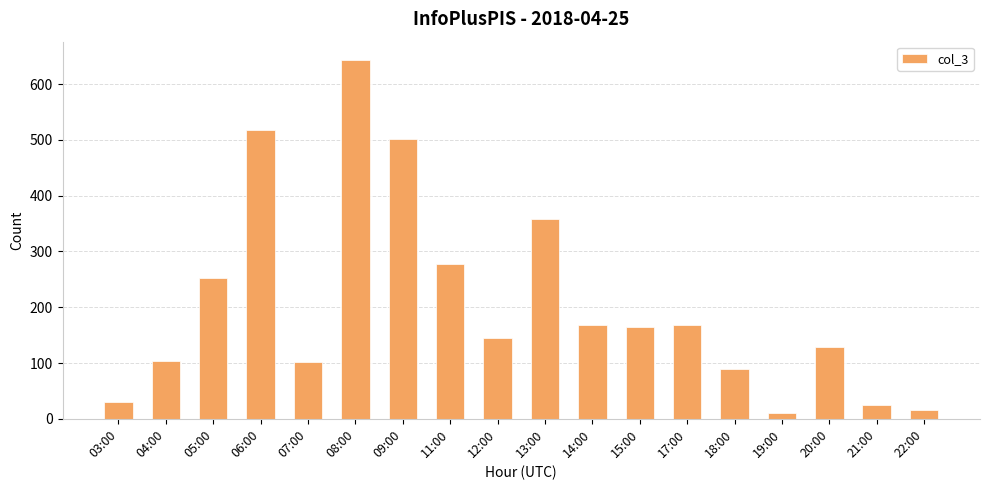

Which label corresponds to the largest value in the chart?

08:00